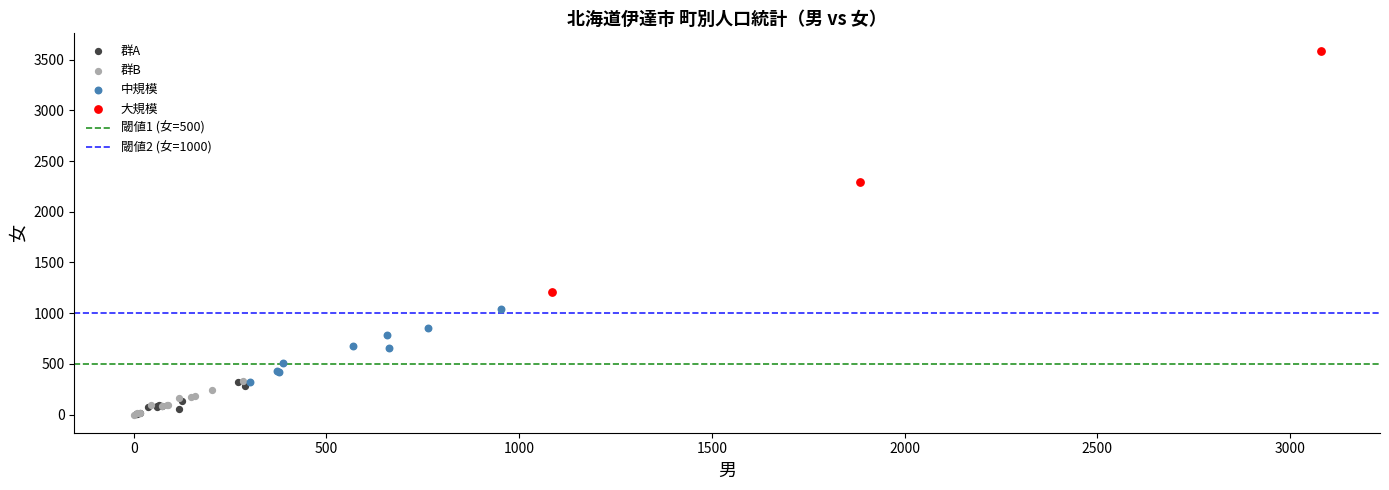

Which series reaches the maximum Y coordinate?

大規模